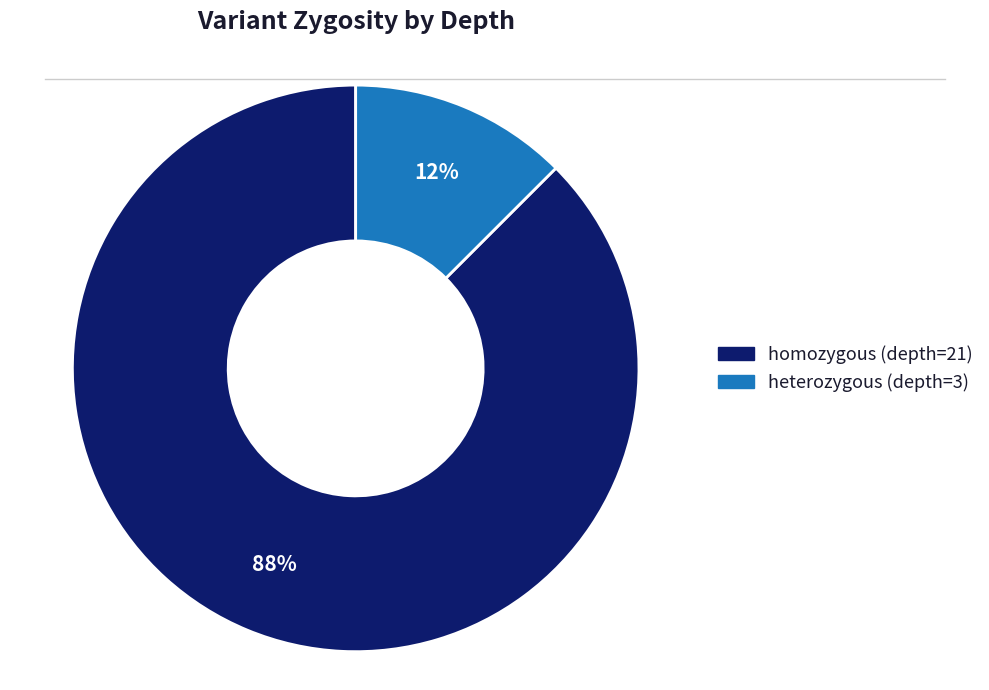

What is the smallest slice in the pie chart?

heterozygous (depth=3)